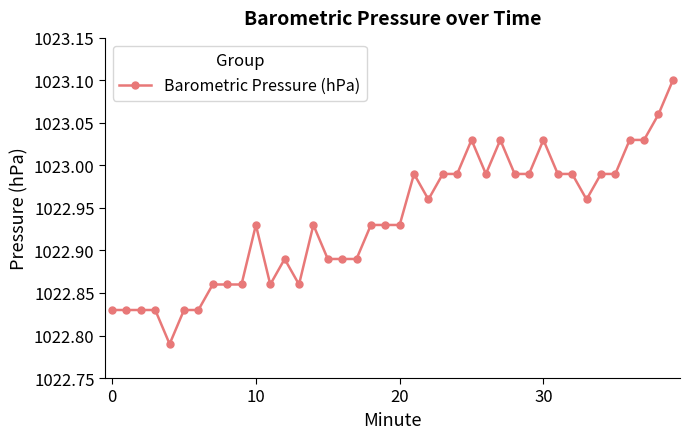

True or false: there are more than 2 points higher than both neighbors.

True